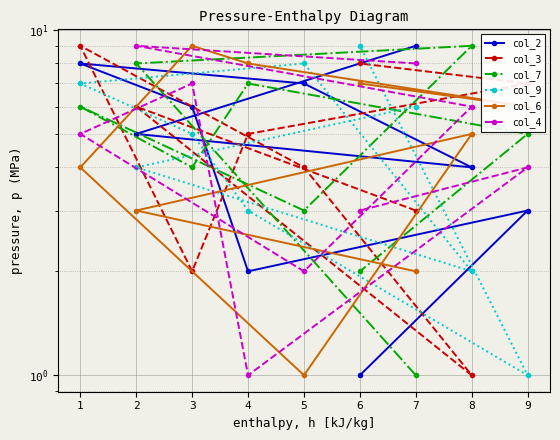

True or false: col_3 and col_6 cross at least once.

True